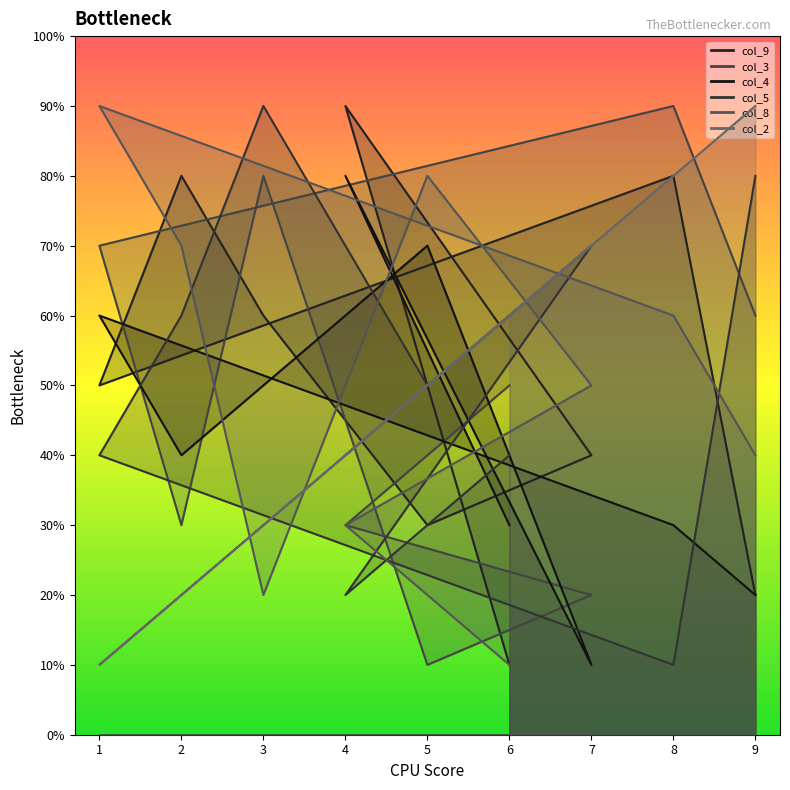

In col_3, how many points are lower than both neighbors (excluding endpoints)?

2